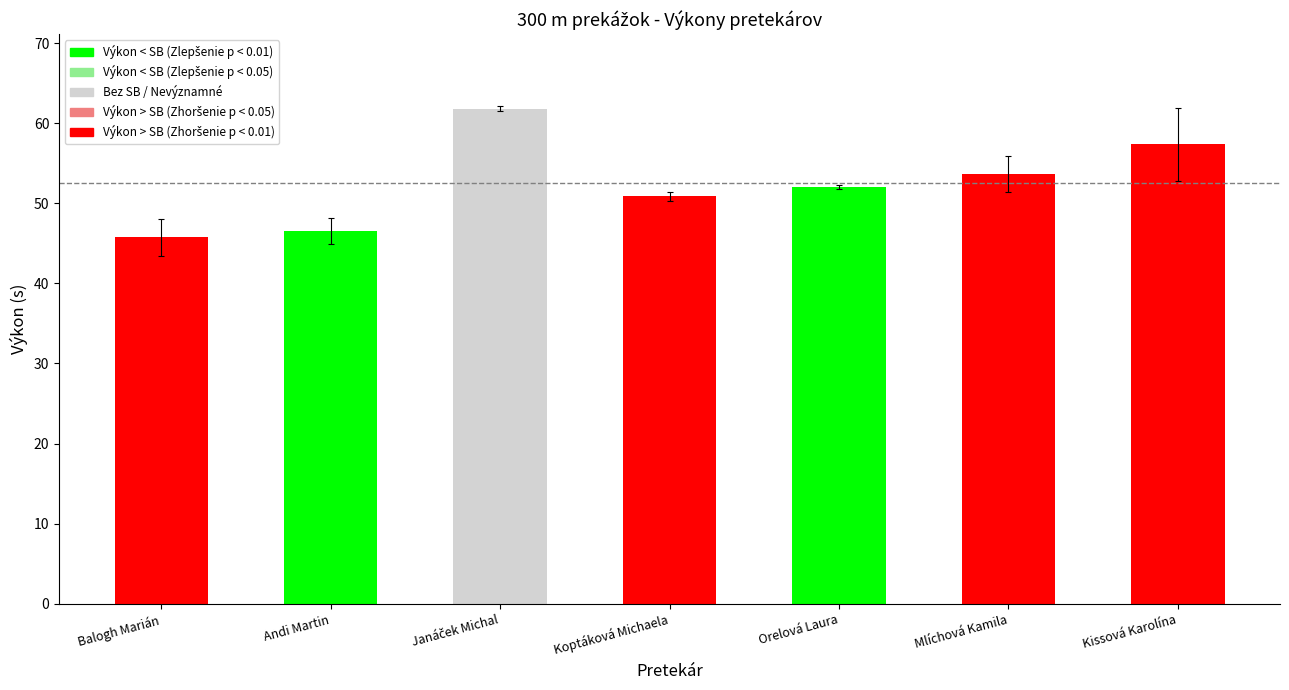

What is the value of the 1st bar from the left?

45.8